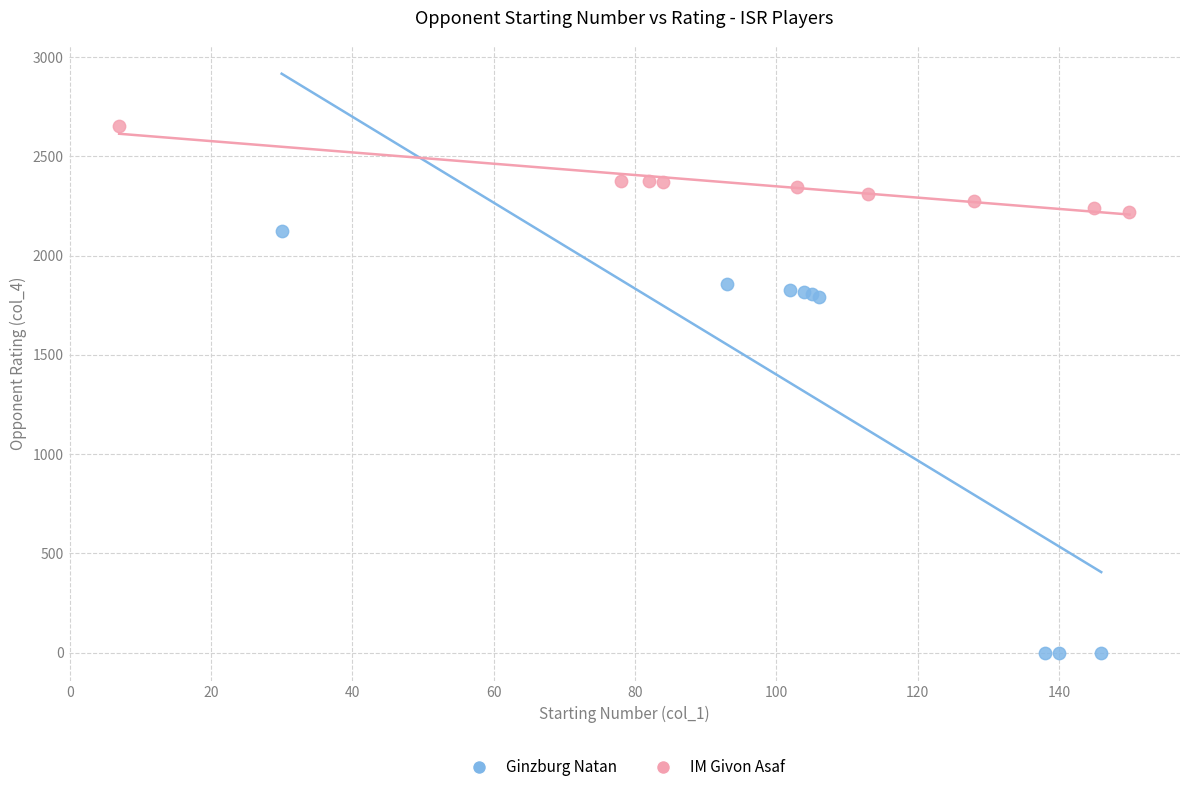

Which series has the widest spread of Y values?

Ginzburg Natan